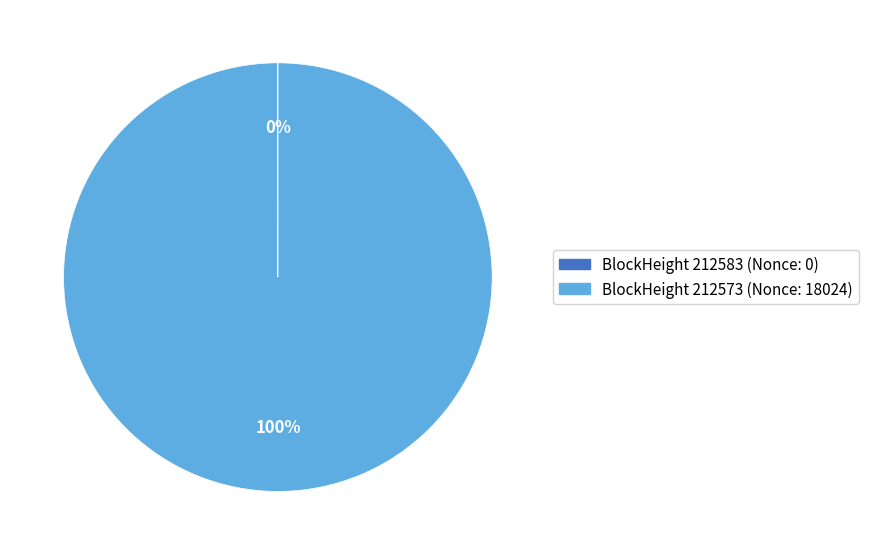

To the nearest percent, what is the average slice percentage?

50%